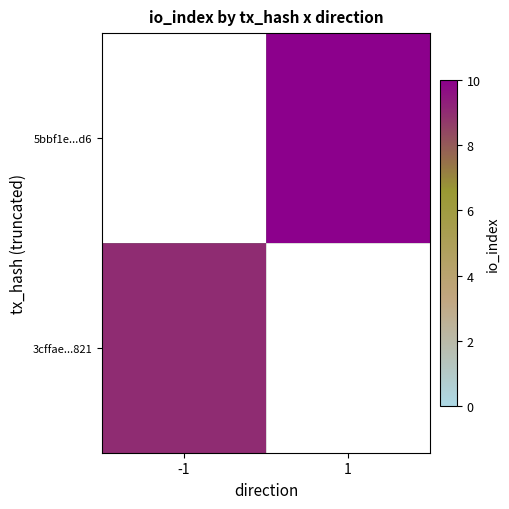

At which label does 5bbf1e...d6 reach its peak?

-1